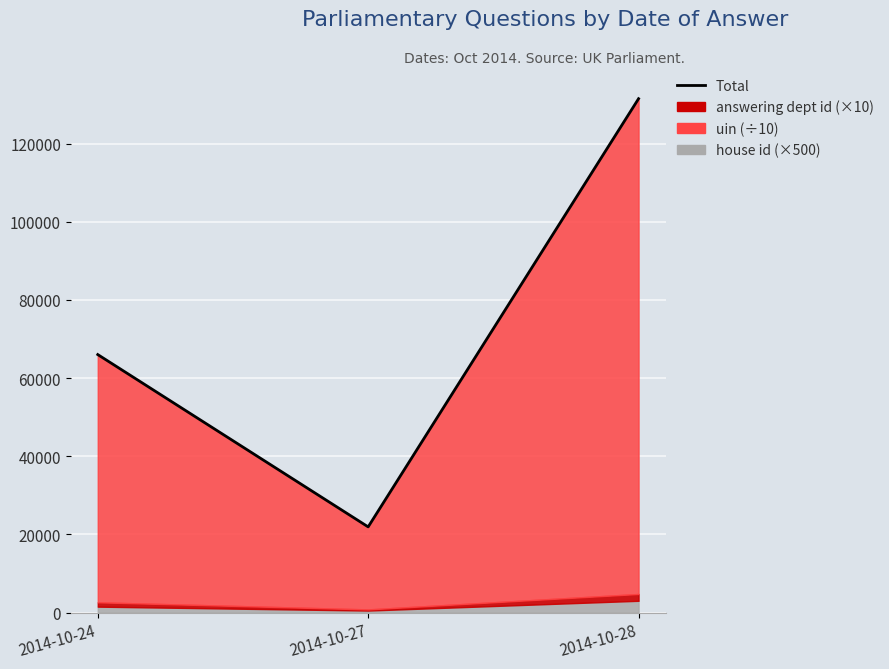

What is the change in value from 2014-10-24 to 2014-10-27?

-44095.5